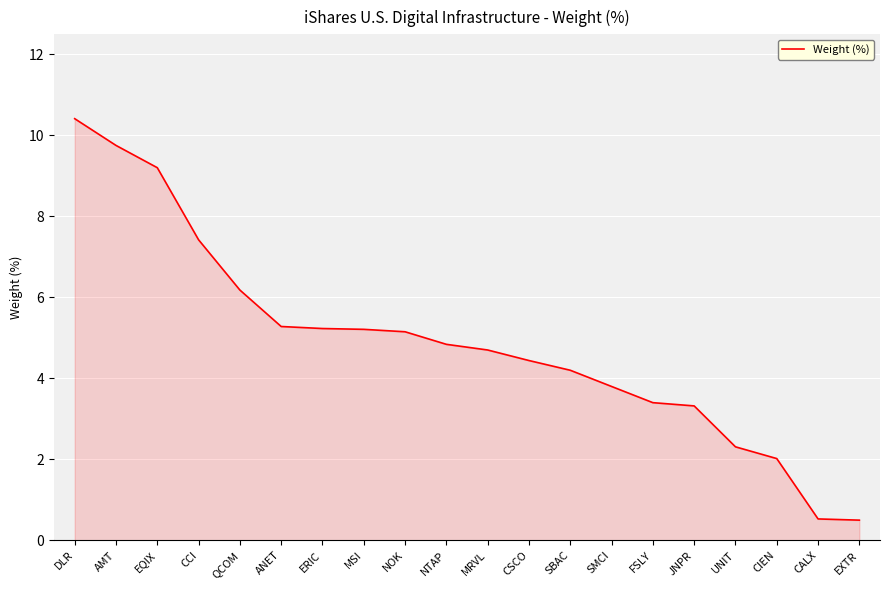

What position from the right is EQIX?

18